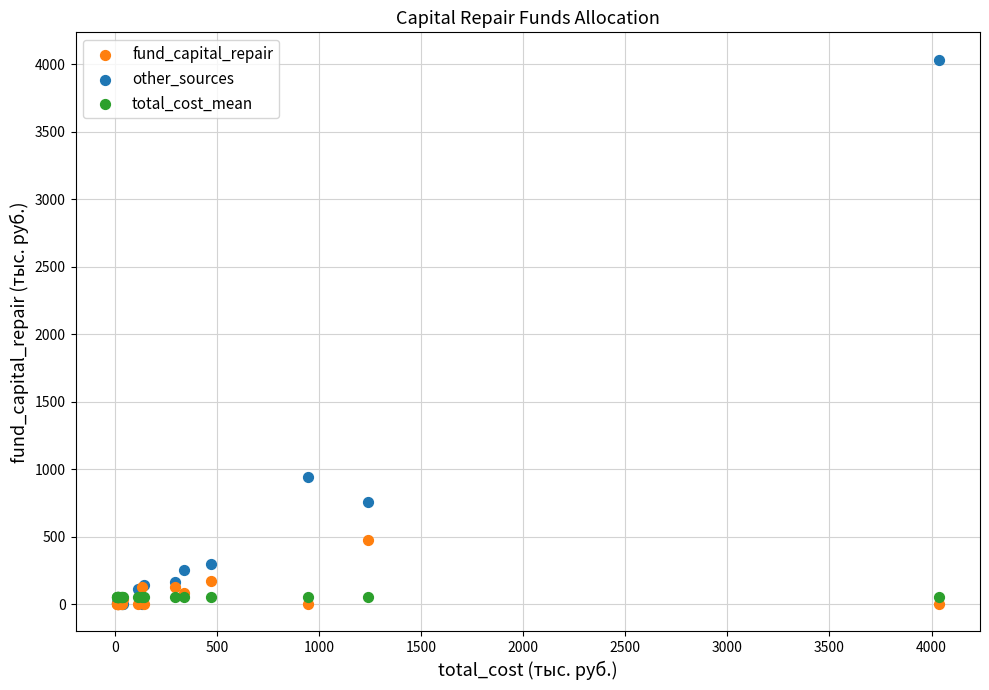

In the other_sources series, what Y value is closest to 2018?

939.7